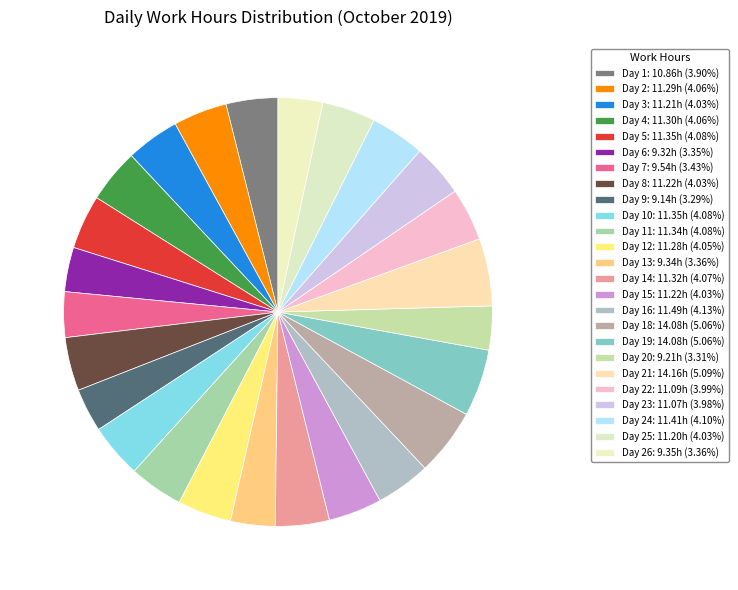

How many segments does this pie chart have?

25